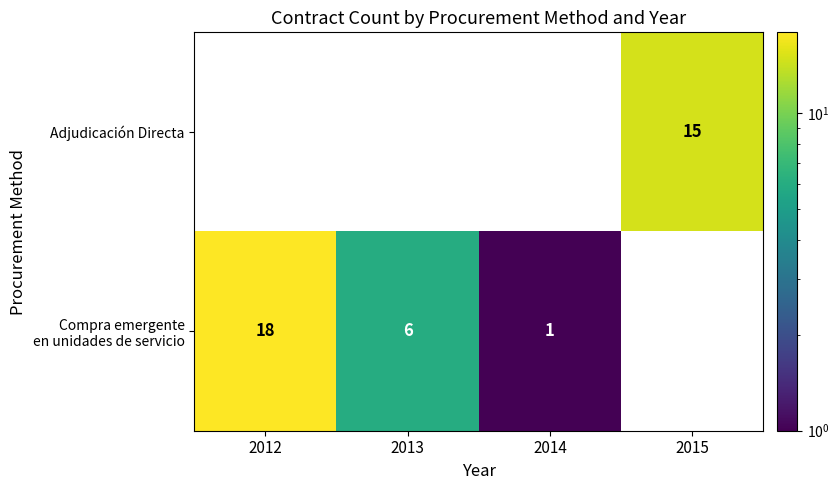

Which has a higher value, 2014 or 2013?

2013